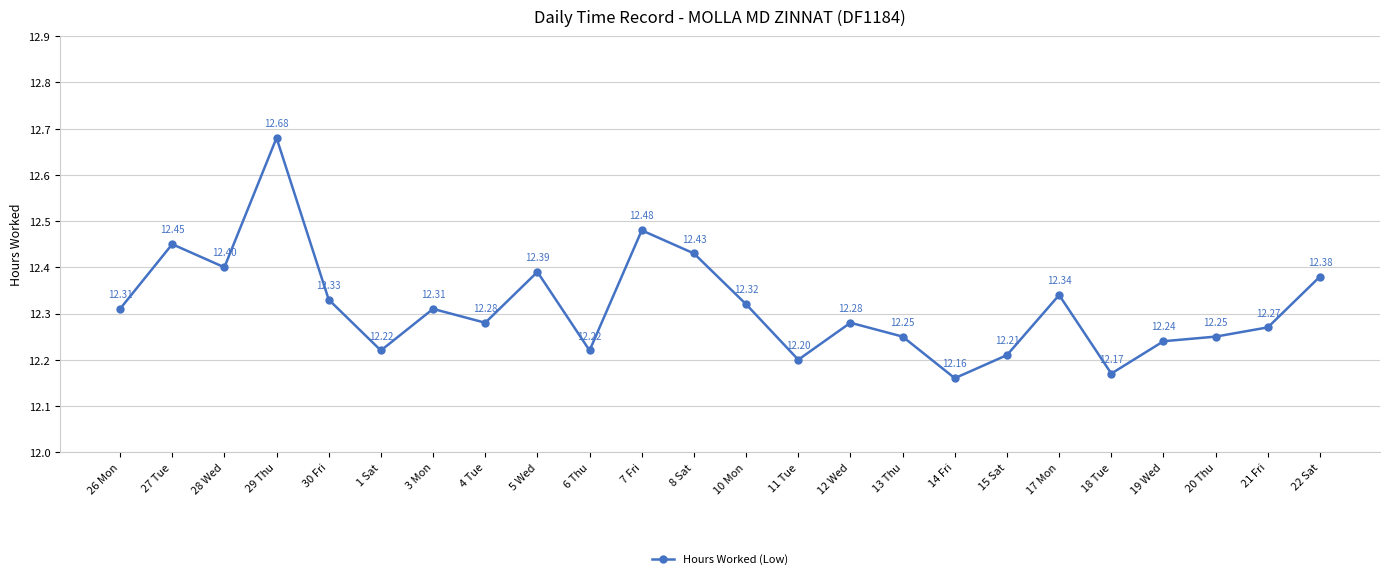

Read the value at 17 Mon.

12.3